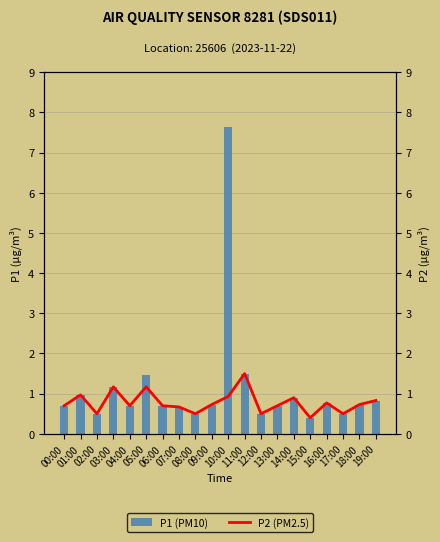

What is the difference between the P2 values at 19:00 and 10:00?

0.1